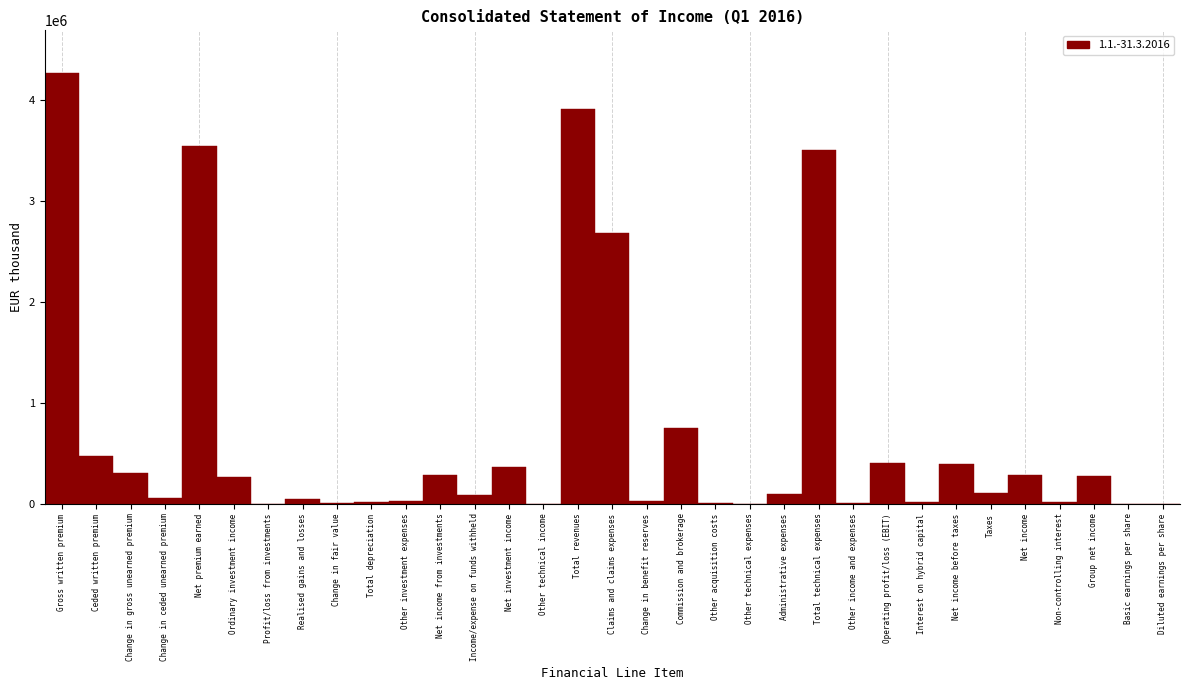

At which category does the chart reach its peak across all series?

Gross written premium